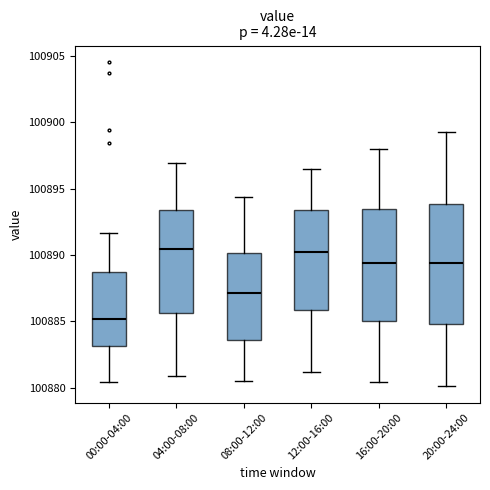

Comparing the boxes themselves (not the whiskers), which one is the tallest?

20:00-24:00